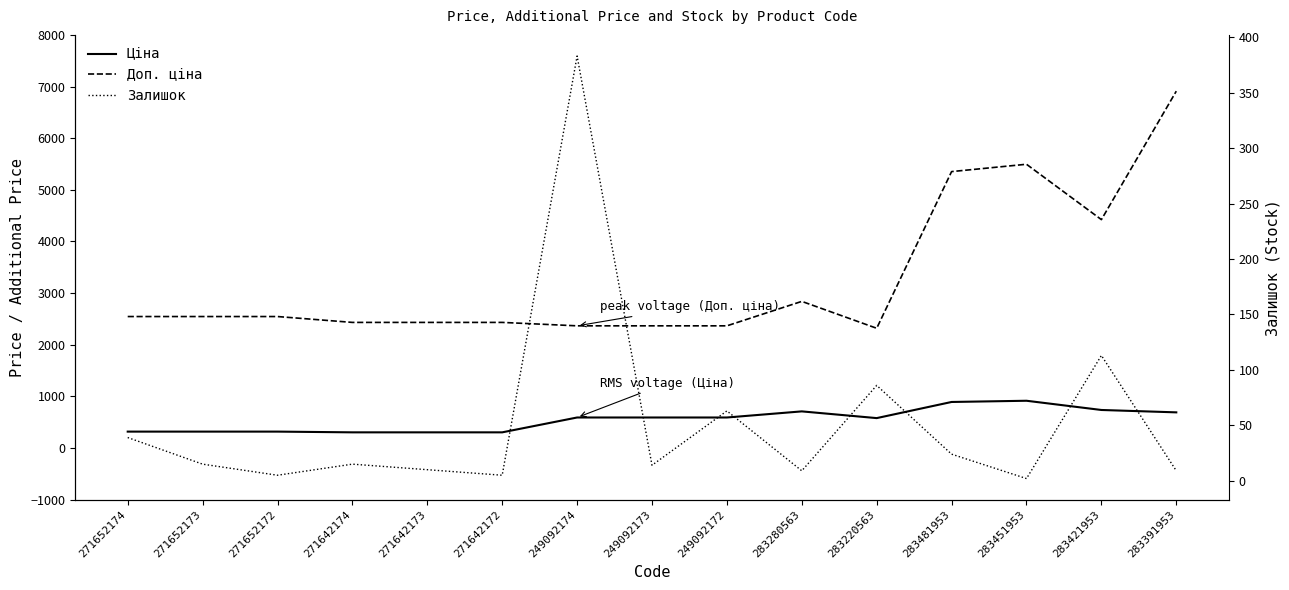

Which series changed the most between 271652174 and 283391953?

Доп. ціна